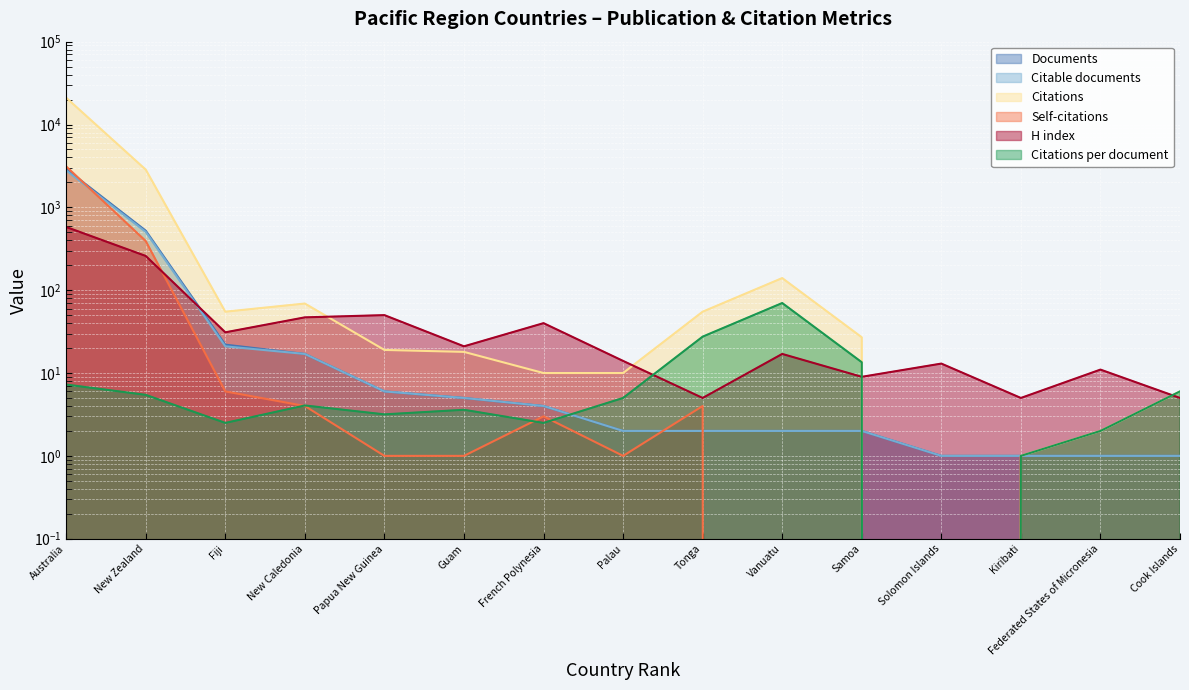

At which category does Citations reach its first local valley?

Fiji